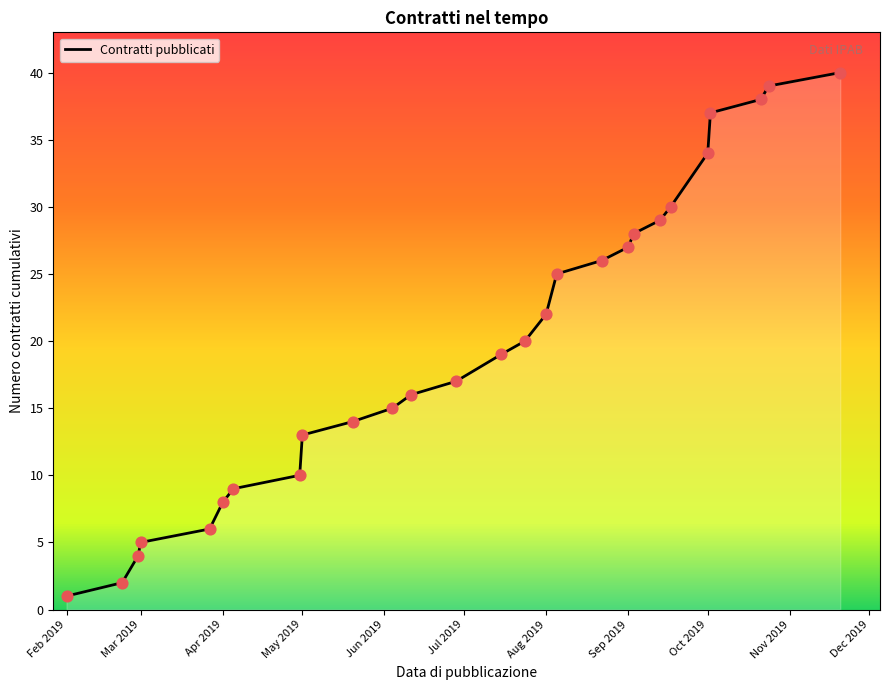

What is the greatest value displayed?

40